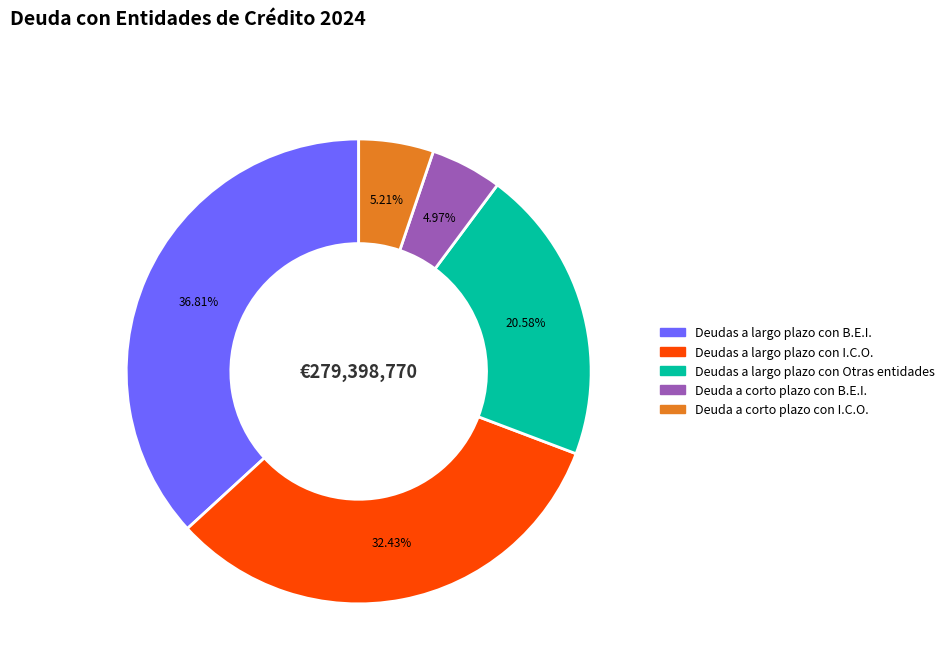

To the nearest percent, what is the average slice percentage?

20%